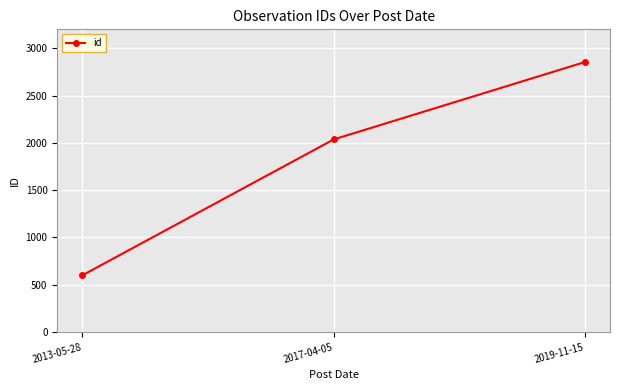

What is the label of the 3rd point from the left?

2019-11-15